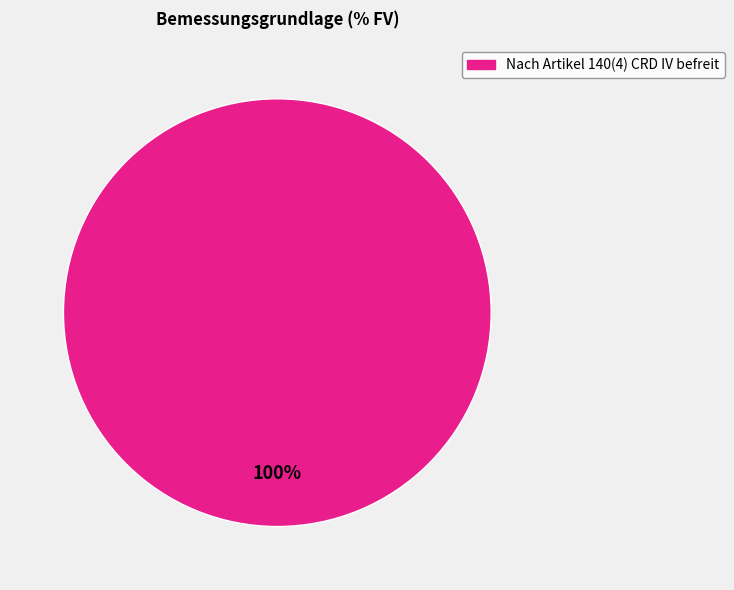

How many segments does this pie chart have?

1